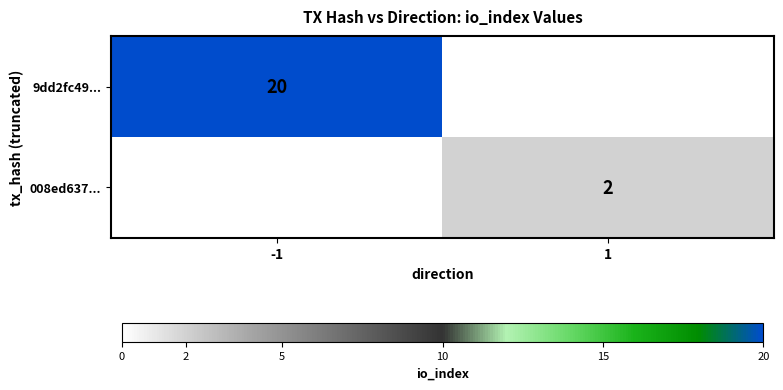

True or false: 008ed637... has a value of 2 at 1.

True